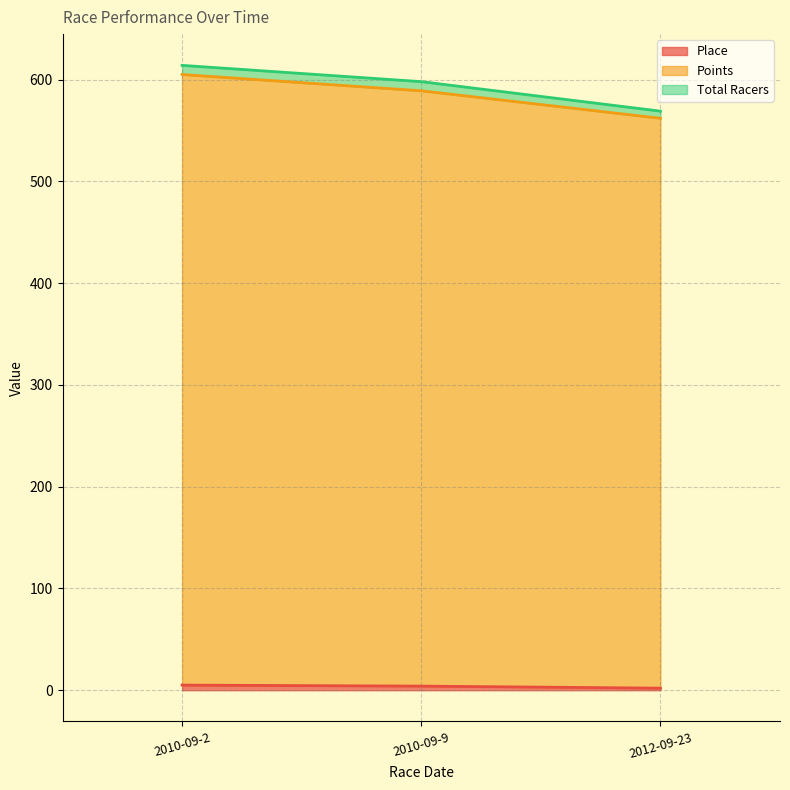

Which has a higher value, 2010-09-9 or 2012-09-23?

2010-09-9